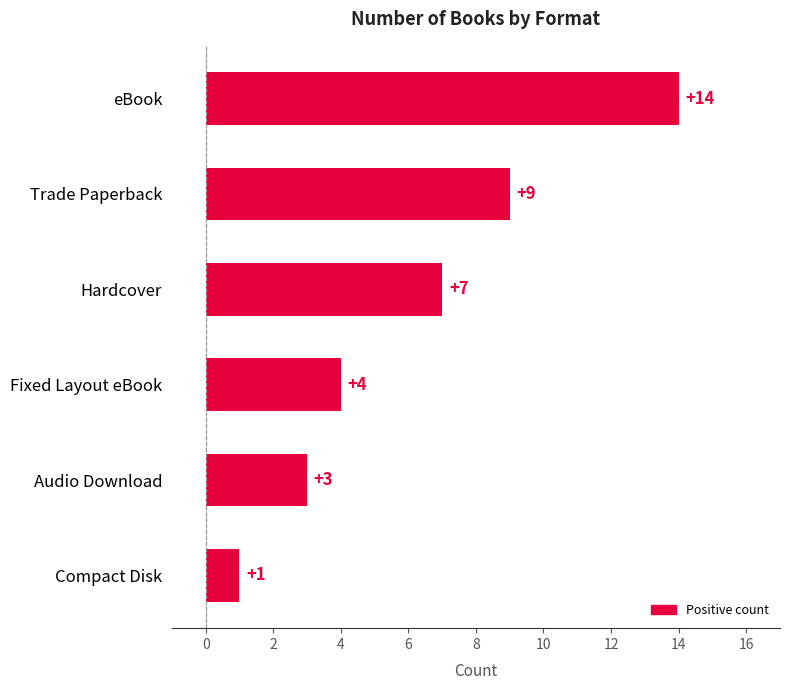

True or false: the data shows 9 at Trade Paperback.

True